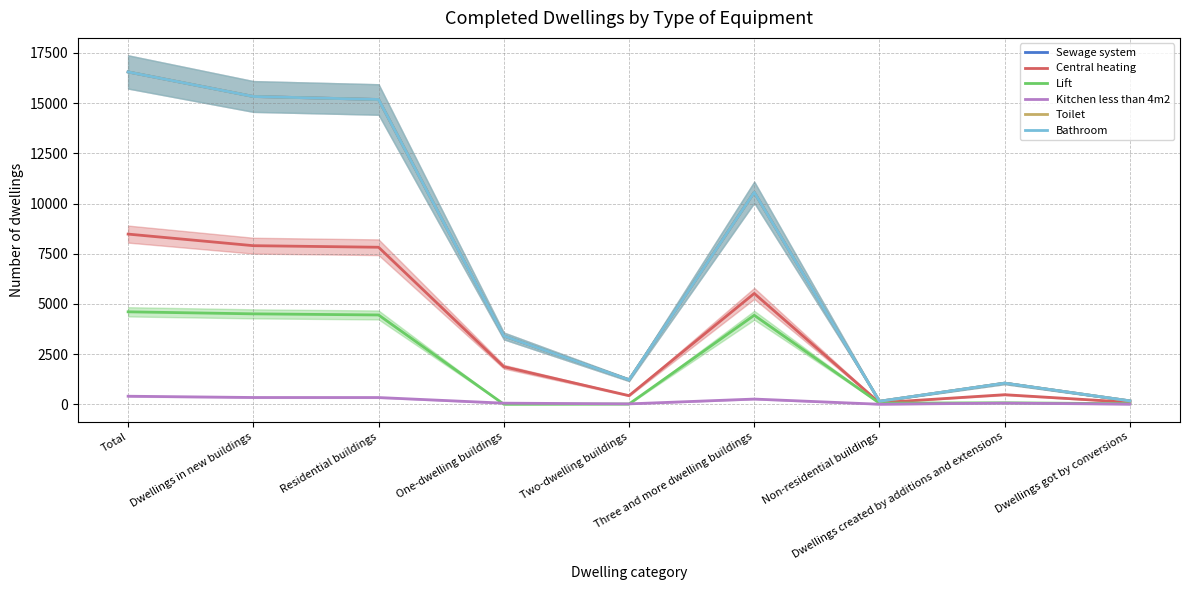

At how many categories does at least one series exceed 5238?

4